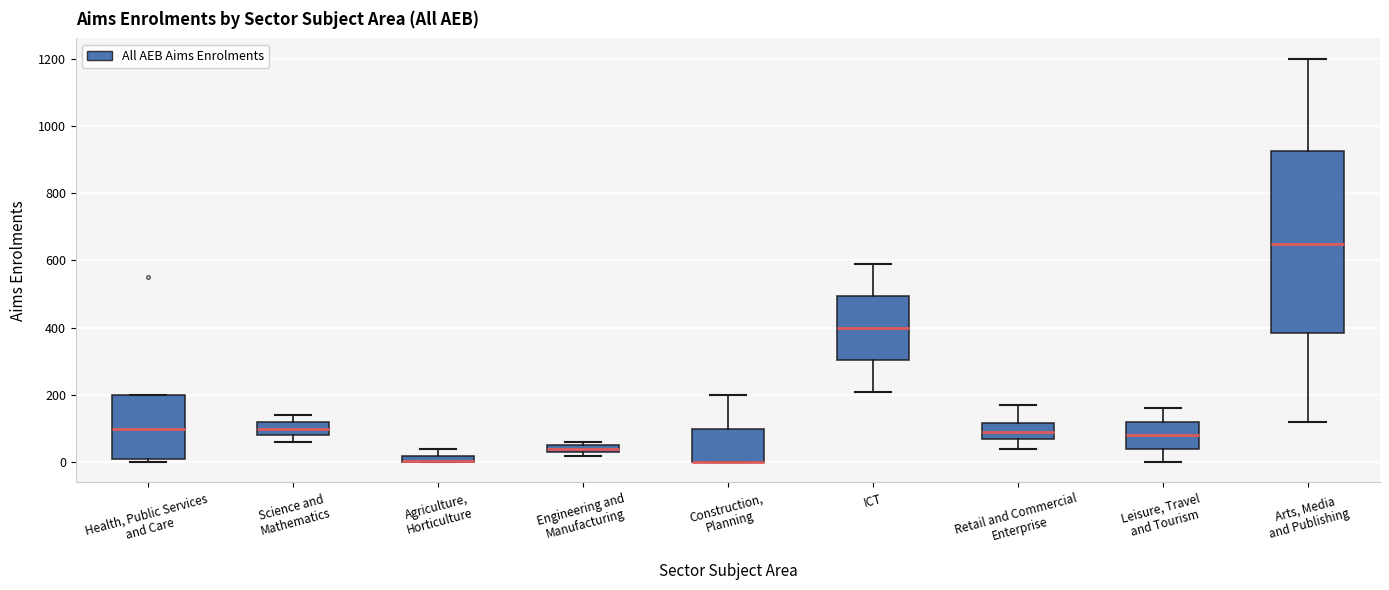

Where is the lower edge of the box for Retail and Commercial Enterprise on the y-axis? The values are not printed on the chart, so give them approximately, as read against the axis.

80